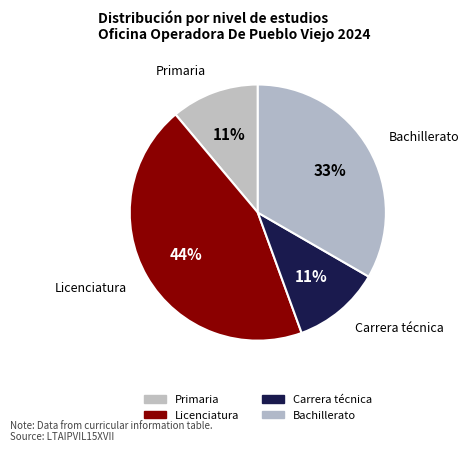

How many segments does this pie chart have?

4